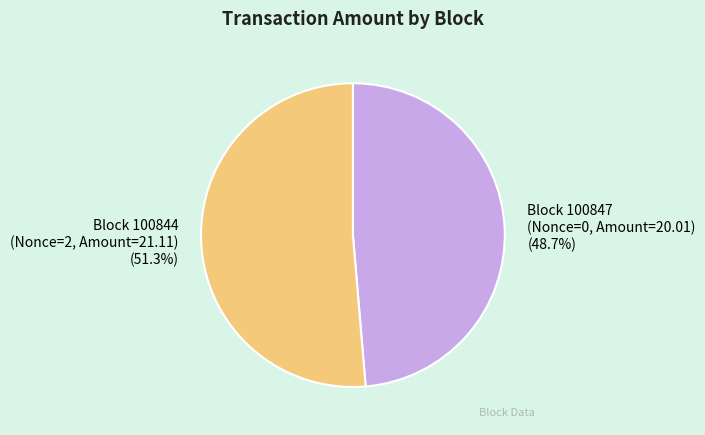

Does any single category account for the majority?

Yes